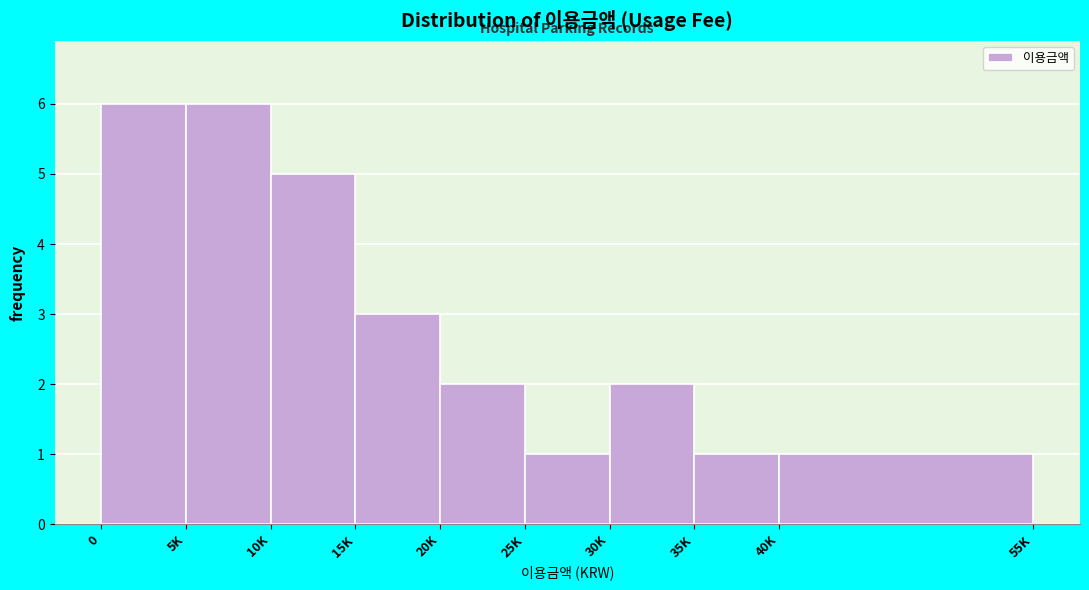

Reading left to right, extract all data points from this chart.

6	6	5	3	2	1	2	1	1